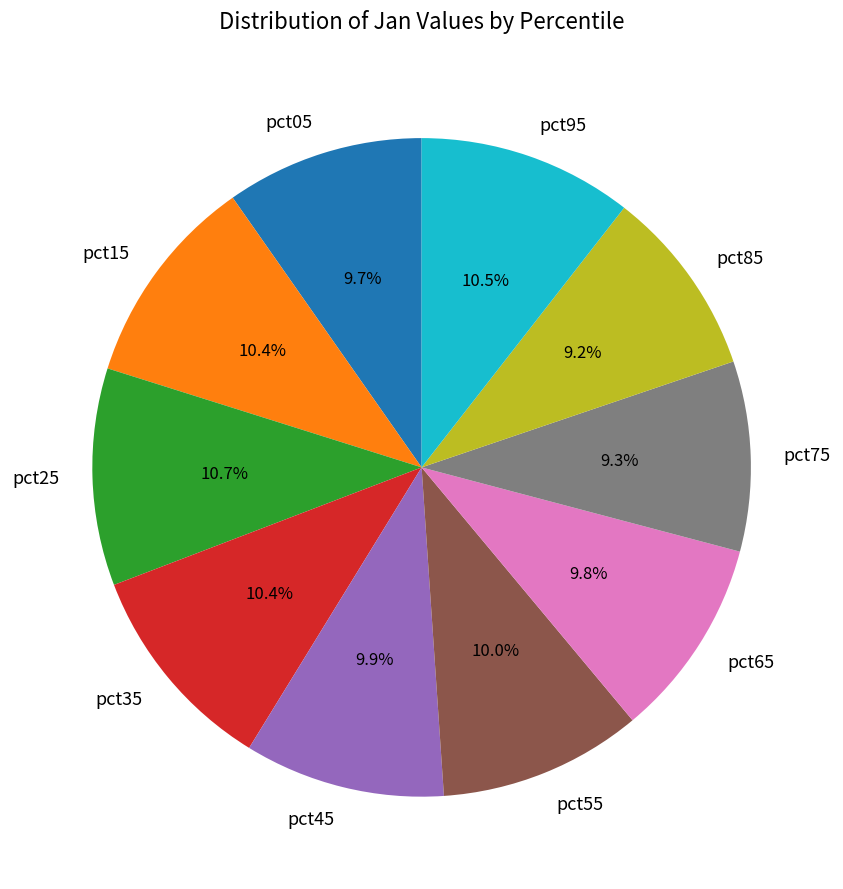

What portion of the pie excludes pct65?

90.2%